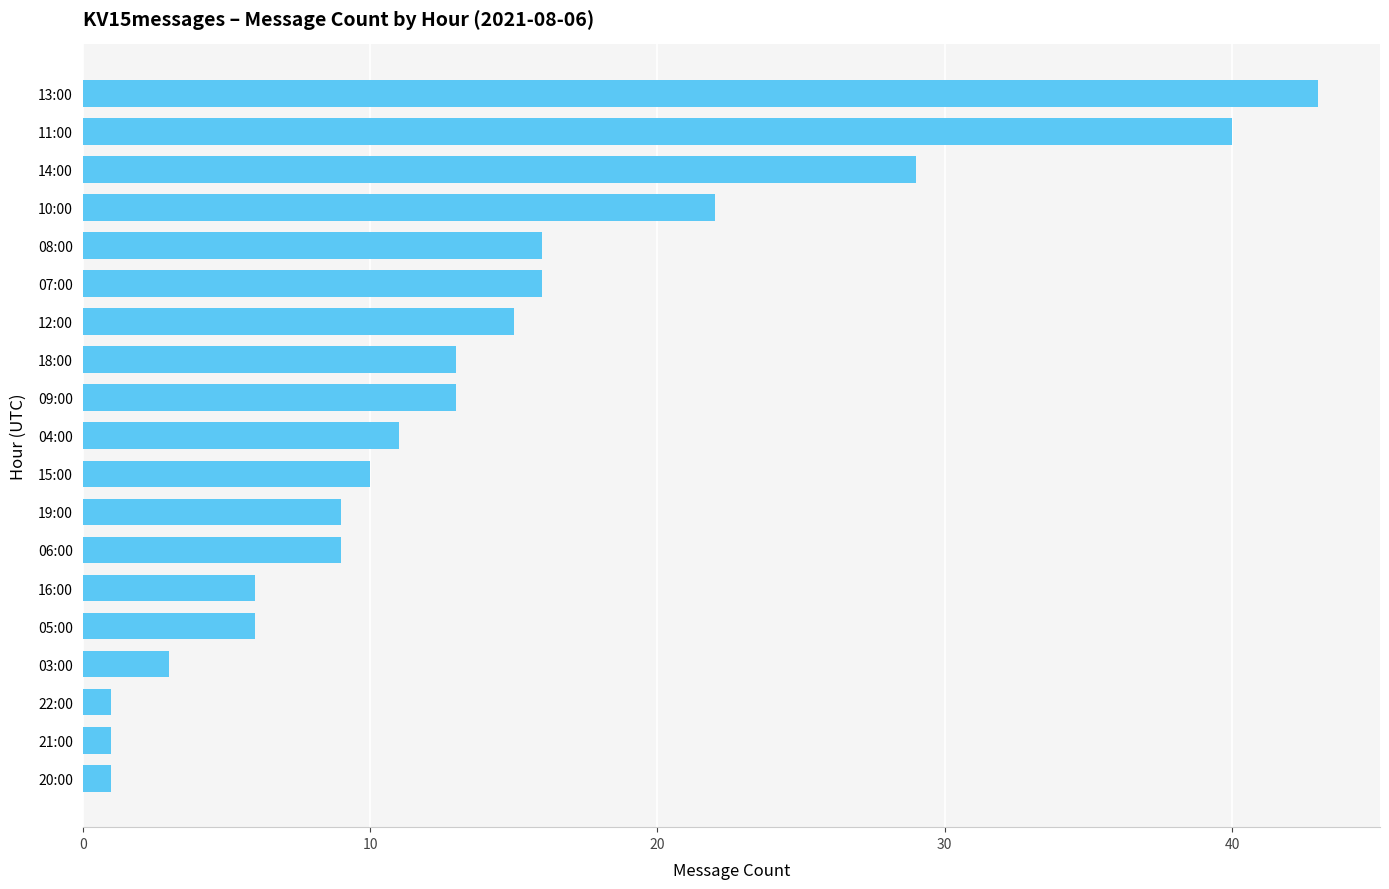

What is the value of the 7th bar from the top?

15